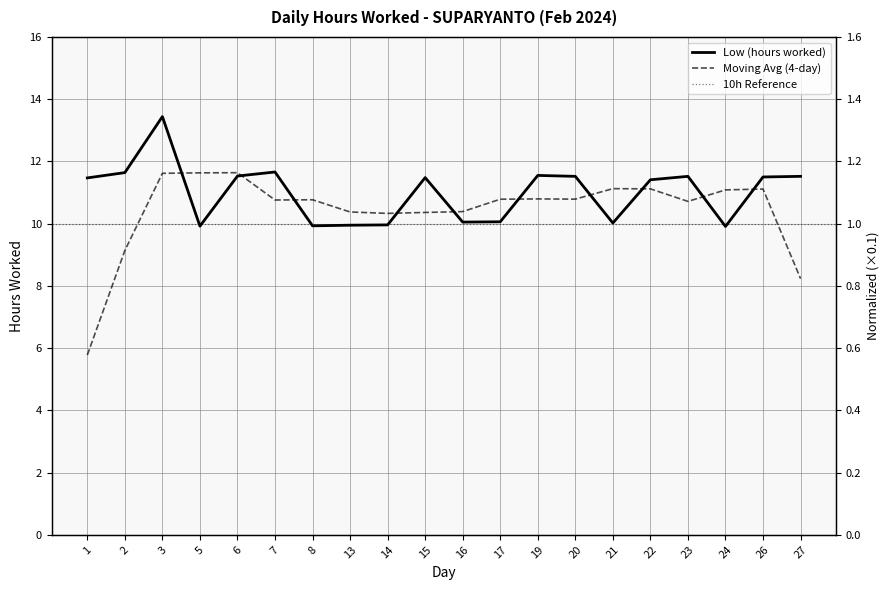

Reading left to right, list all the values displayed in this chart.

11.5	11.6	13.4	9.9	11.5	11.7	9.9	9.9	10.0	11.5	10.1	10.1	11.6	11.5	10.0	11.4	11.5	9.9	11.5	11.5